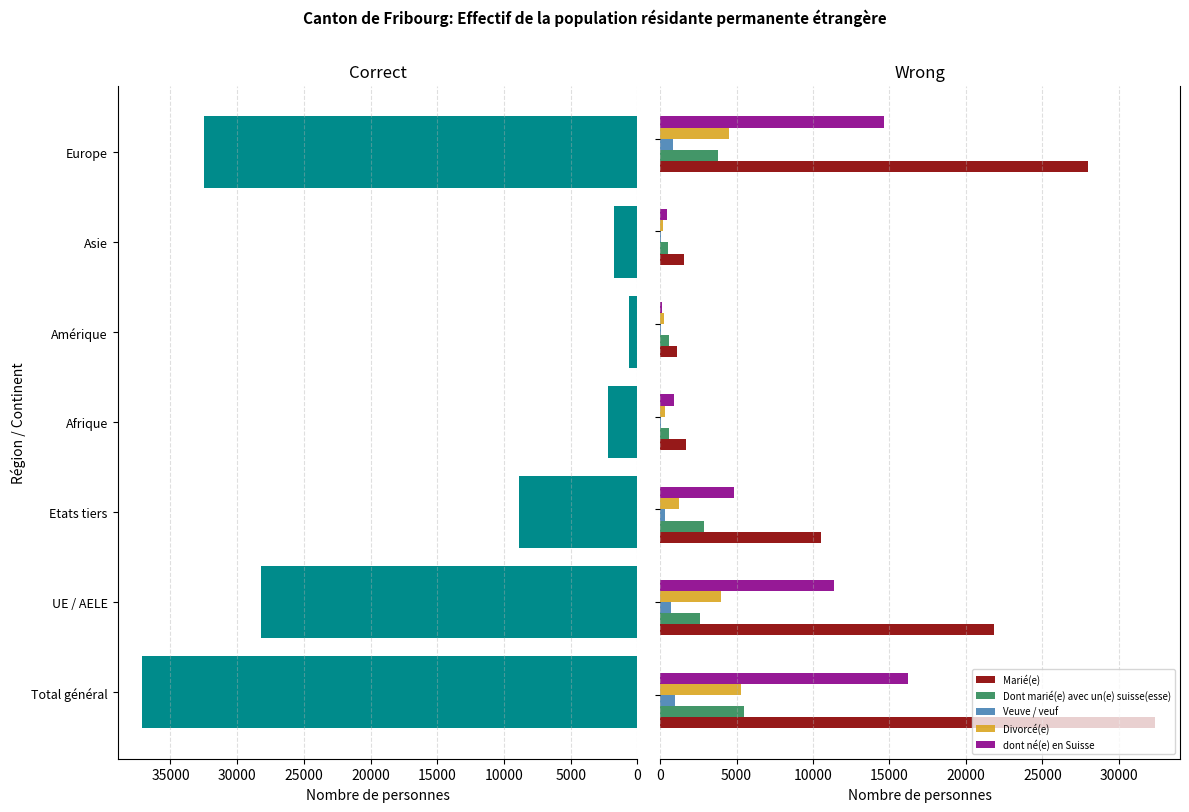

Which series has the largest total across all categories?

Célibataire